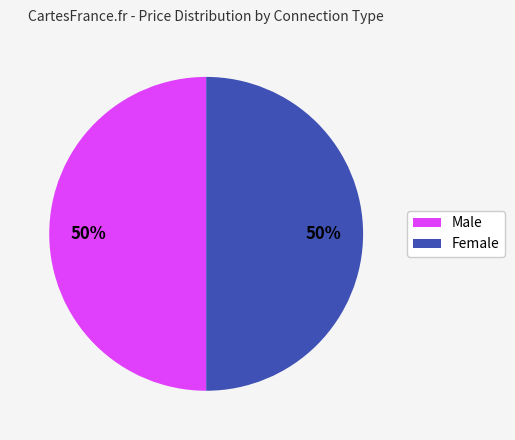

Is the sum of Male and Female greater than half?

Yes